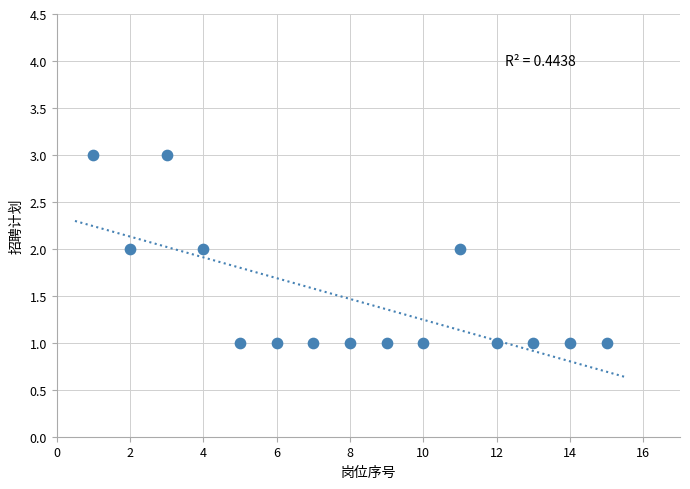

What is the range of X values (max minus min)?

14